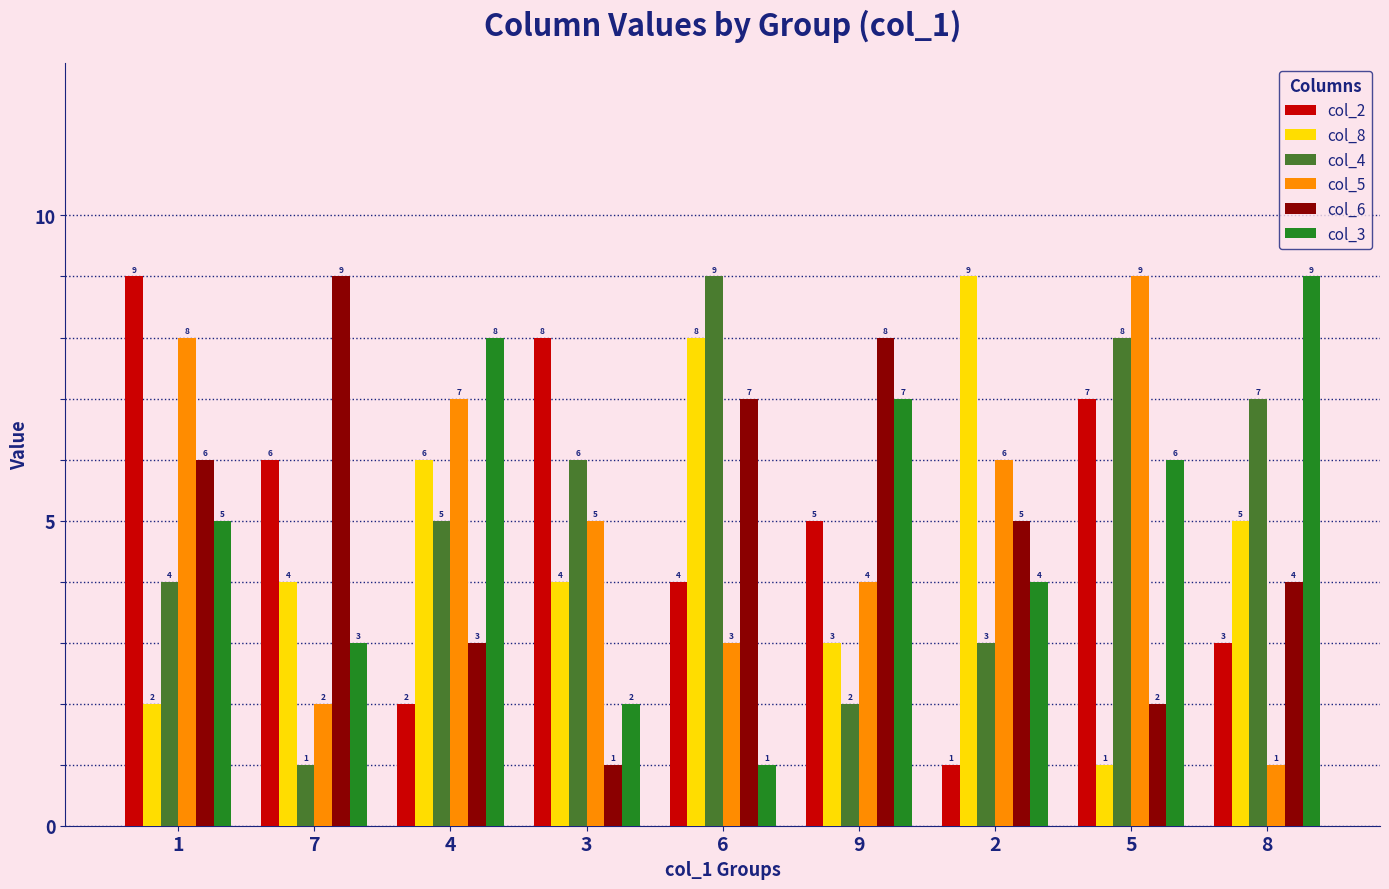

Reading left to right, what are all the values shown in this chart?

col_2: 1=9	7=6	4=2	3=8	6=4	9=5	2=1	5=7	8=3
col_8: 1=2	7=4	4=6	3=4	6=8	9=3	2=9	5=1	8=5
col_4: 1=4	7=1	4=5	3=6	6=9	9=2	2=3	5=8	8=7
col_5: 1=8	7=2	4=7	3=5	6=3	9=4	2=6	5=9	8=1
col_6: 1=6	7=9	4=3	3=1	6=7	9=8	2=5	5=2	8=4
col_3: 1=5	7=3	4=8	3=2	6=1	9=7	2=4	5=6	8=9